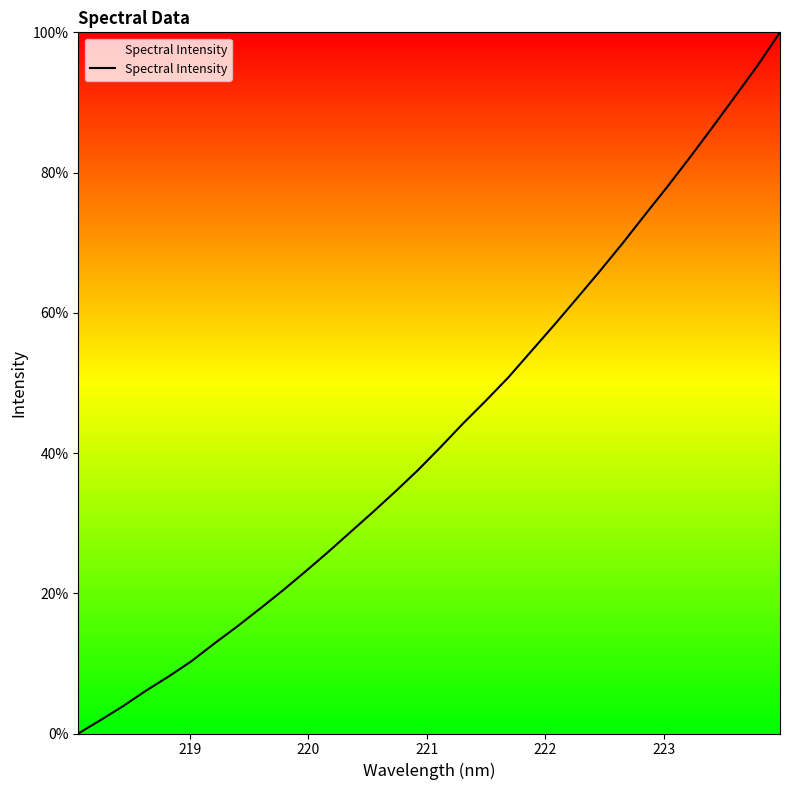

What is the greatest value displayed?

100.0